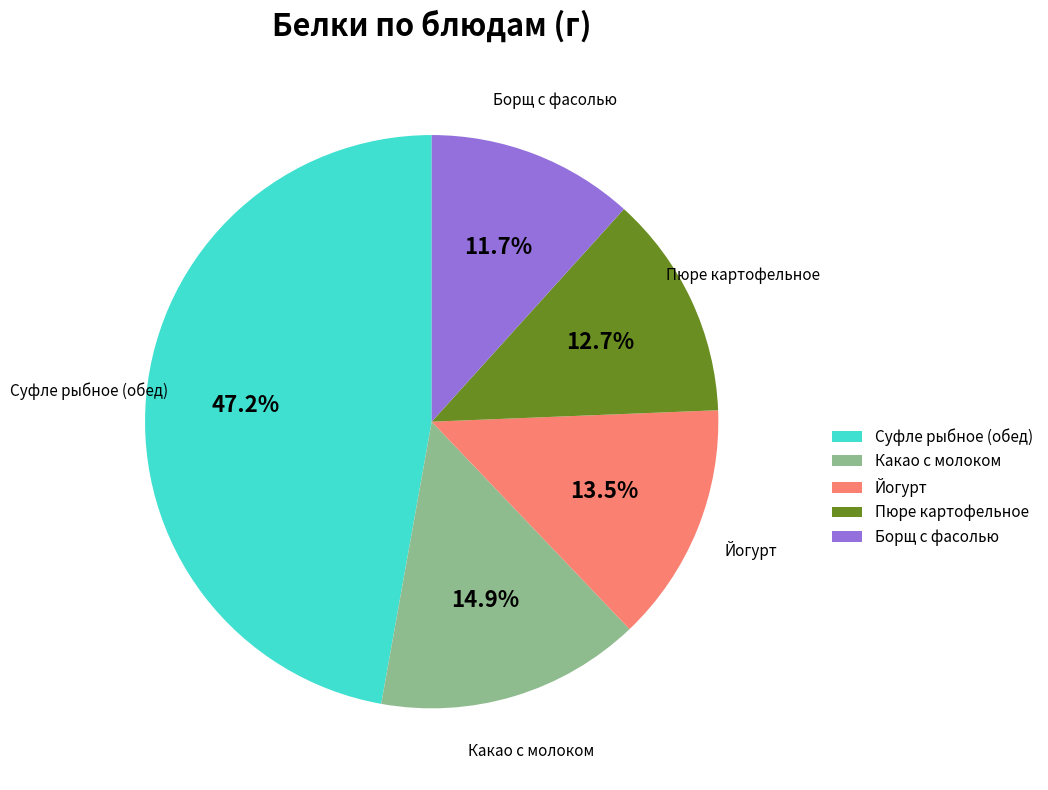

Which has a higher value, Пюре картофельное or Какао с молоком?

Какао с молоком